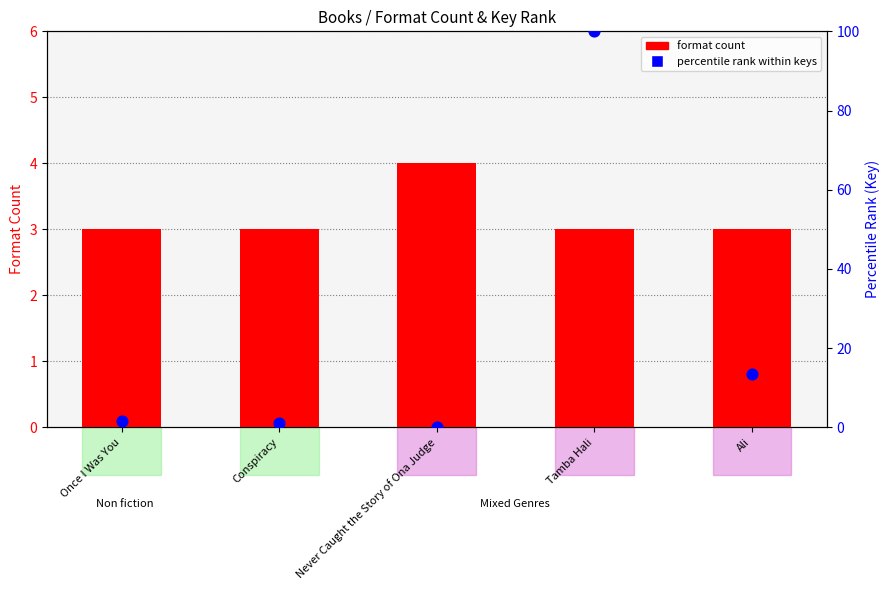

Which series contains the highest Y value?

percentile rank within keys